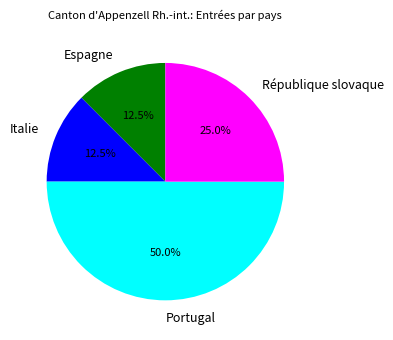

What is the largest slice in the pie chart?

Portugal